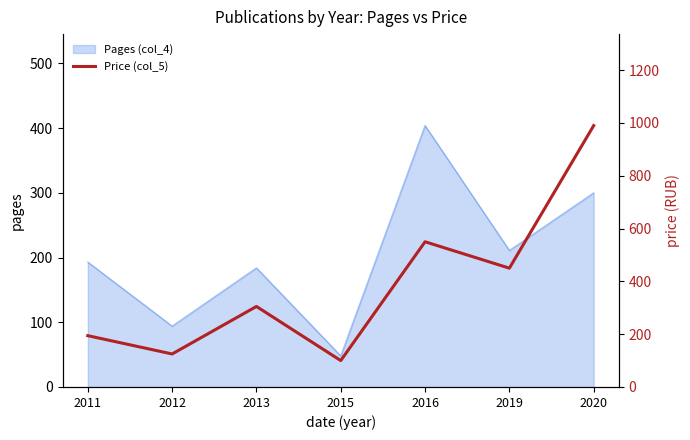

True or false: Pages (col_4) has a value of 57 at 2012.

False